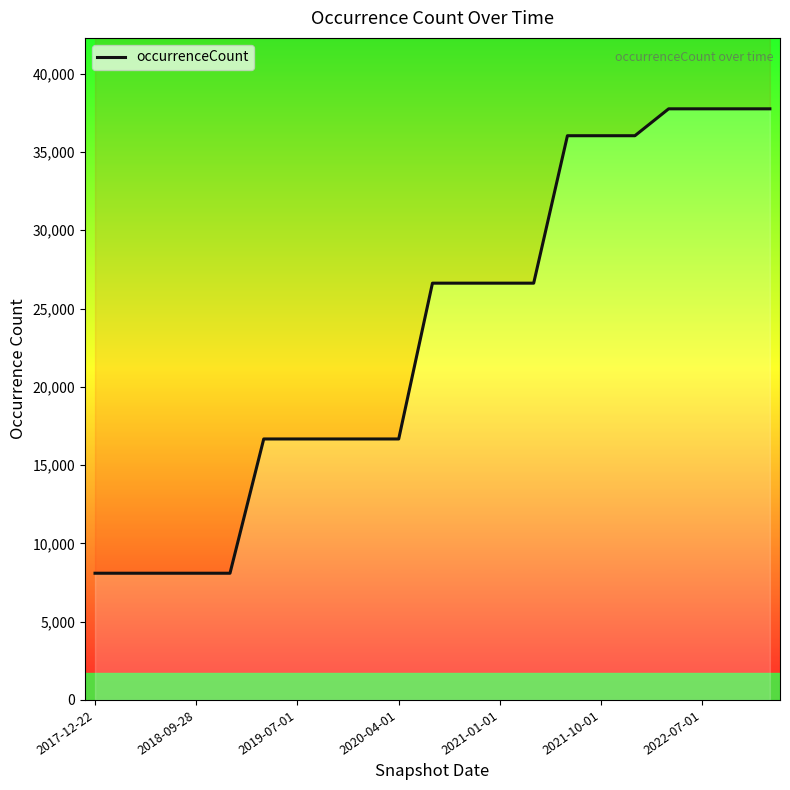

What is the minimum value shown in the chart?

8093